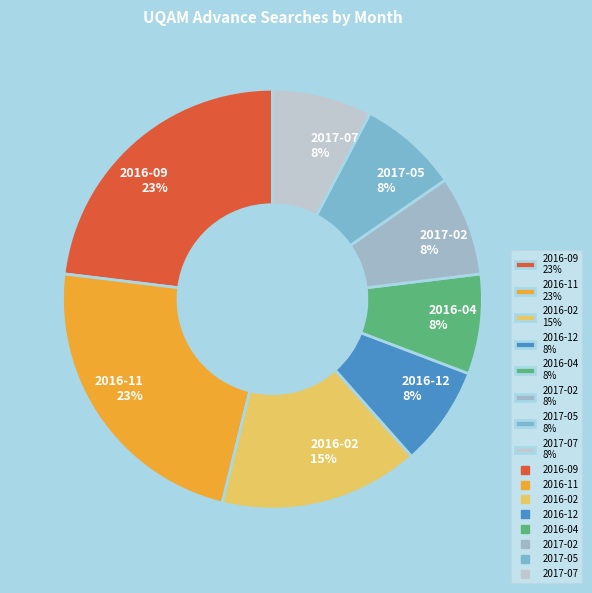

Is the sum of 2016-02 15% and 2016-12 8% greater than half?

No